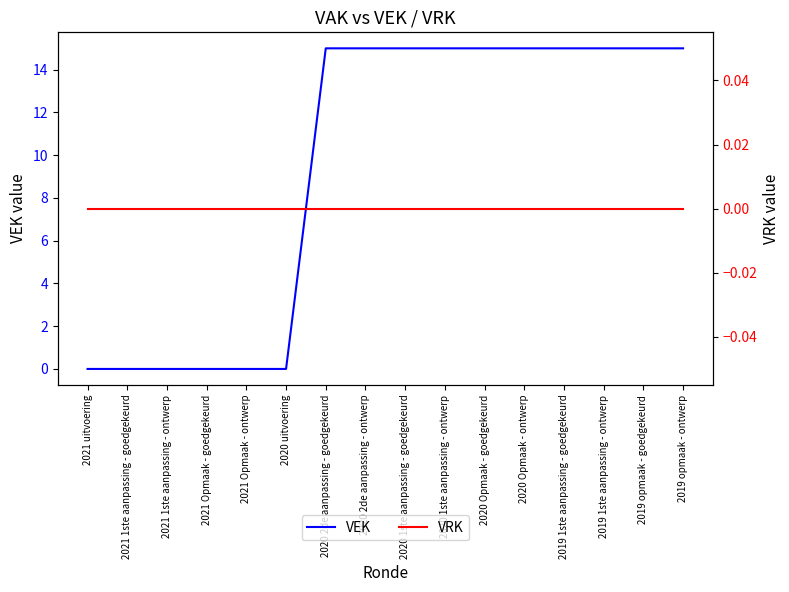

Which series has the largest total across all categories?

VEK